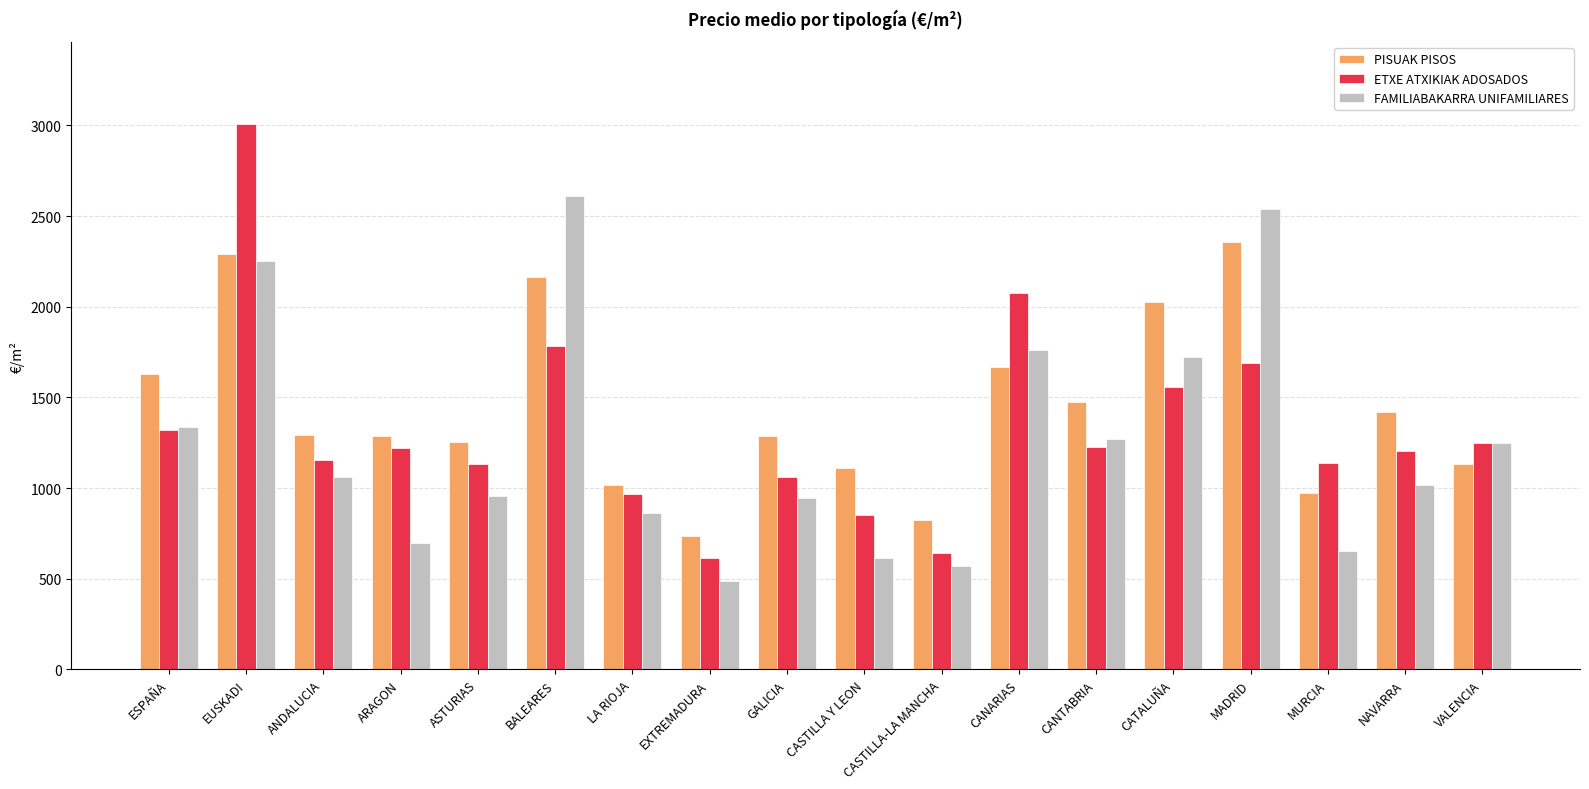

At how many categories does at least one series exceed 1838?

5